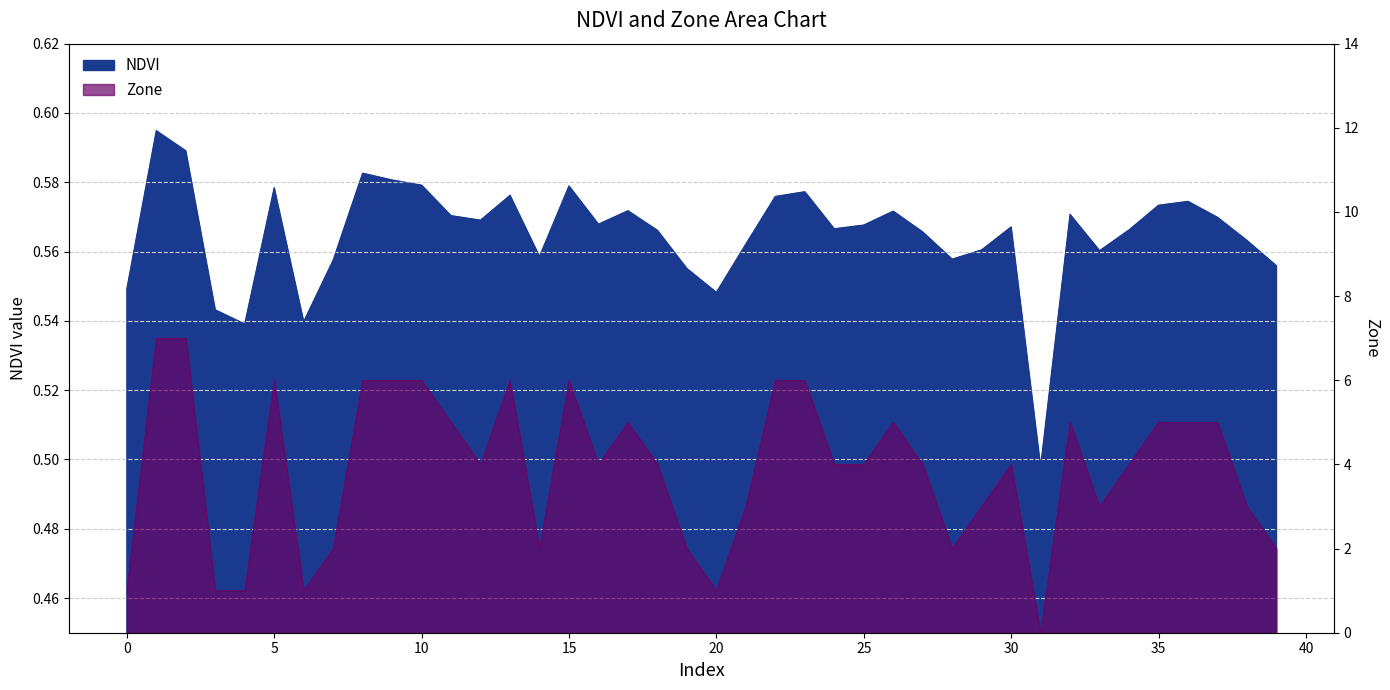

Which series has the largest total across all categories?

Zone